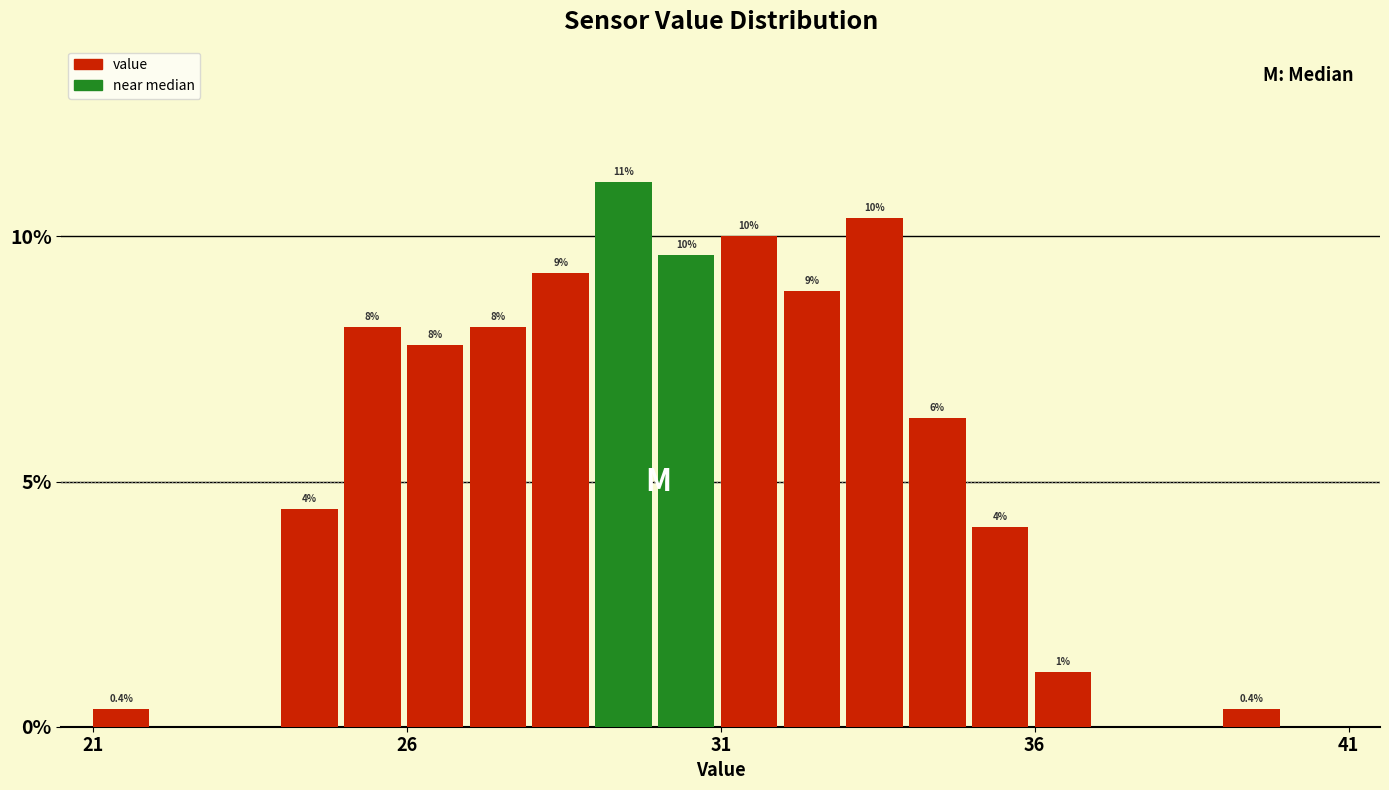

Around what value on the x-axis is the tallest bar? Give the approximate position of its centre, as read against the axis.

29.5